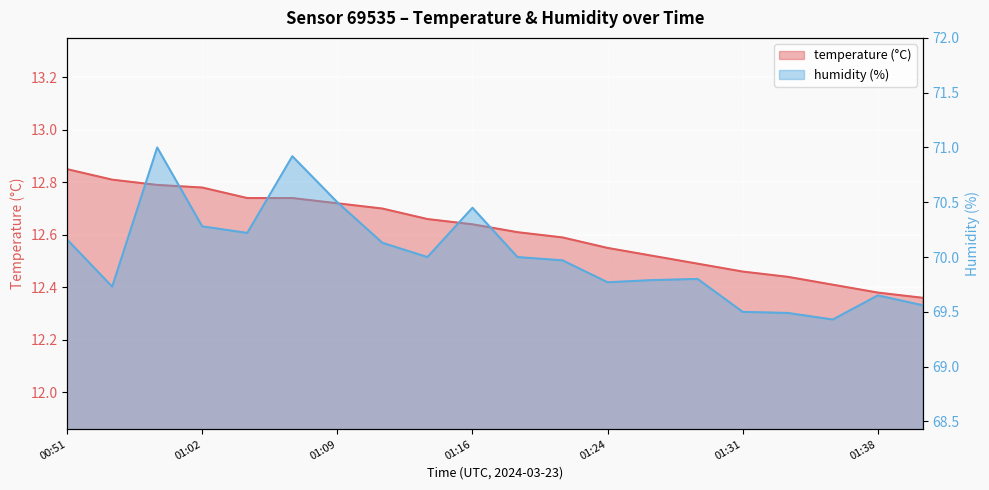

How many temperature values are between 12 and 13?

20